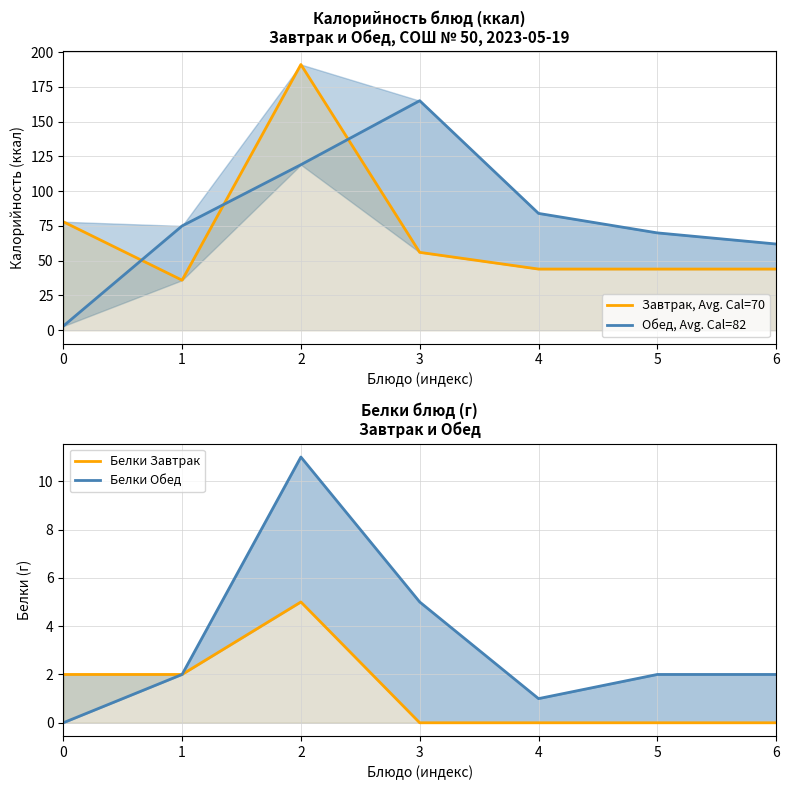

How many lines are shown in the chart?

4